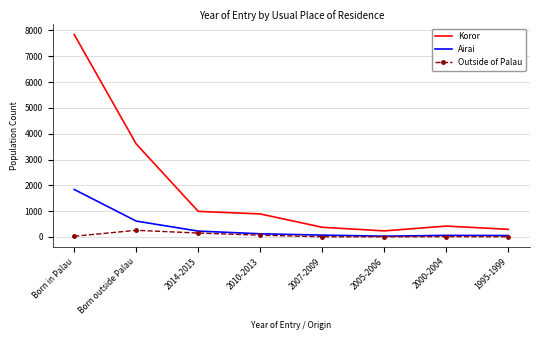

True or false: Outside of Palau and Koror intersect in this chart.

False